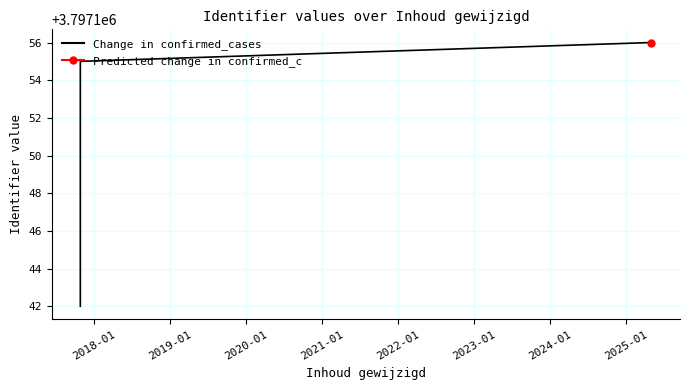

What is the minimum value for Change in confirmed_cases?

3797142